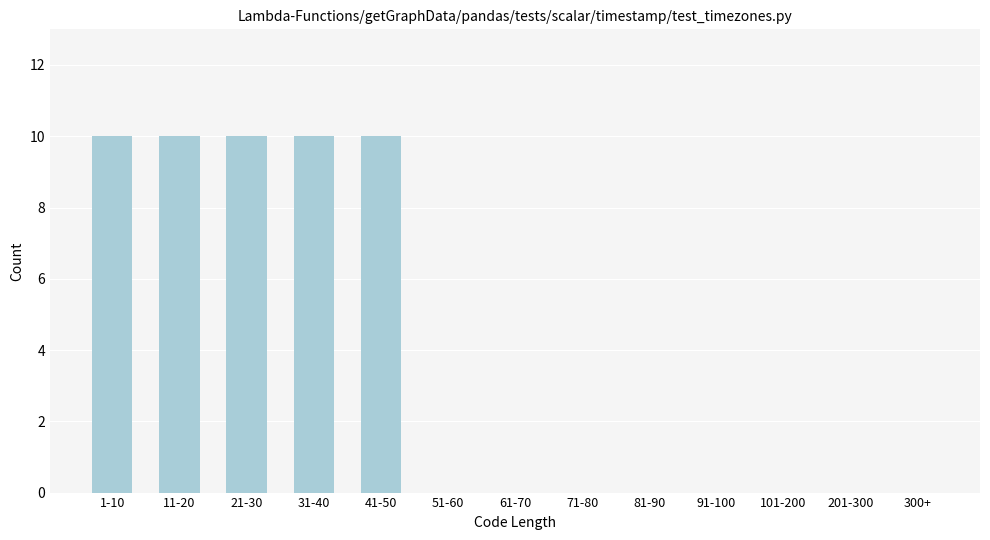

Reading left to right, list all the values displayed in this chart.

1-10=10	11-20=10	21-30=10	31-40=10	41-50=10	51-60=0	61-70=0	71-80=0	81-90=0	91-100=0	101-200=0	201-300=0	300+=0